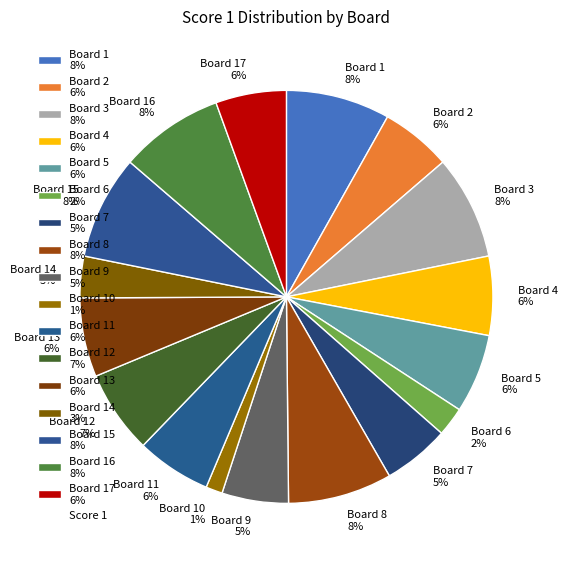

Does Board 11 6% account for over 50% of the chart?

No